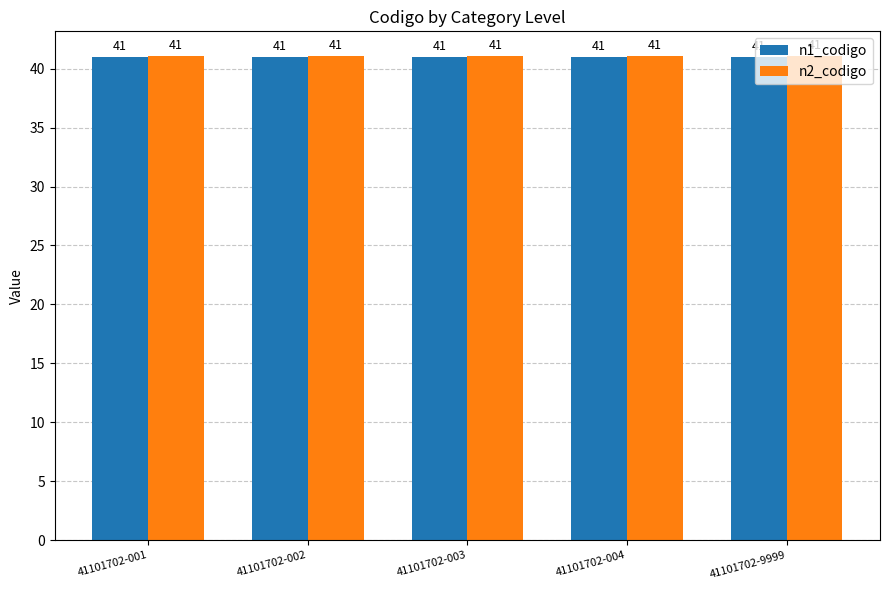

Is it true that n1_codigo equals 41.0 at 41101702-002?

True